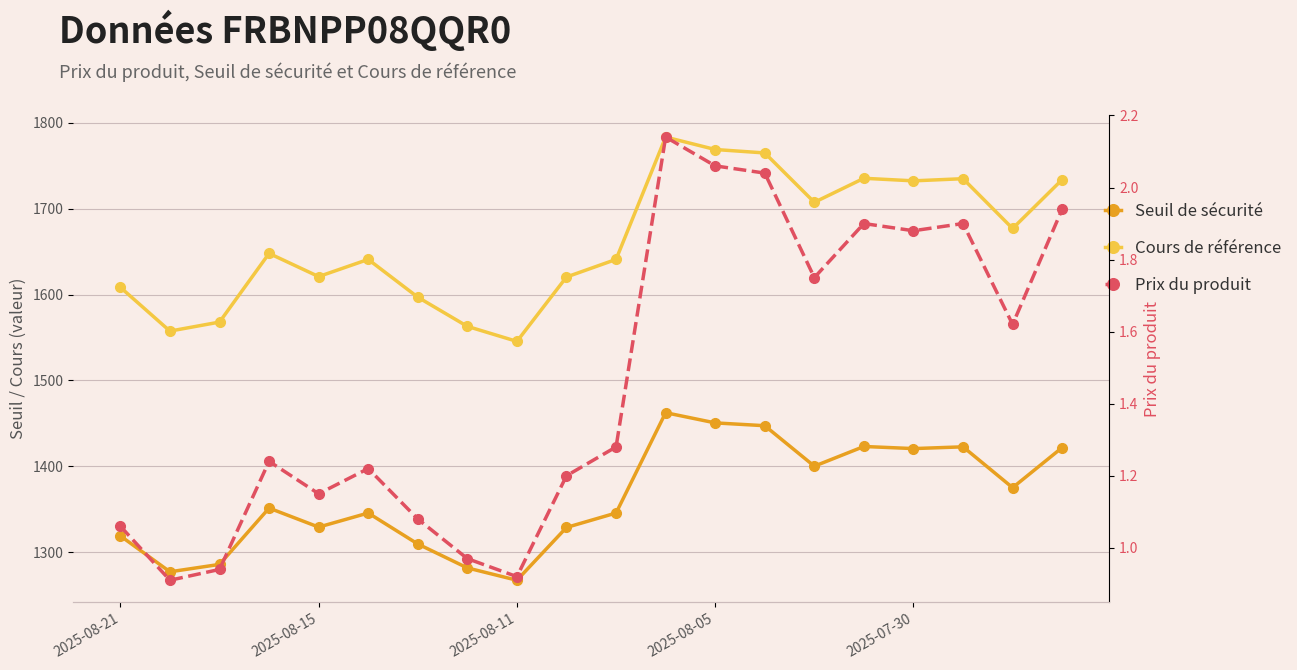

What is the spread (max minus min) of values at 2025-08-05?

1766.9